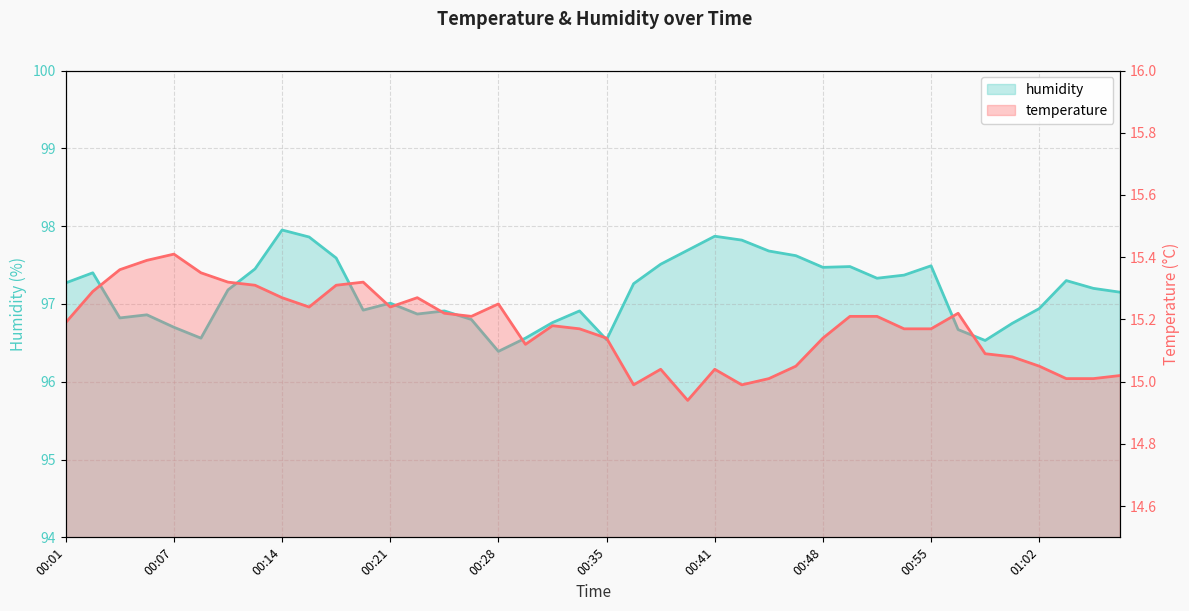

Which has a higher value, 00:21 or 00:24?

00:21